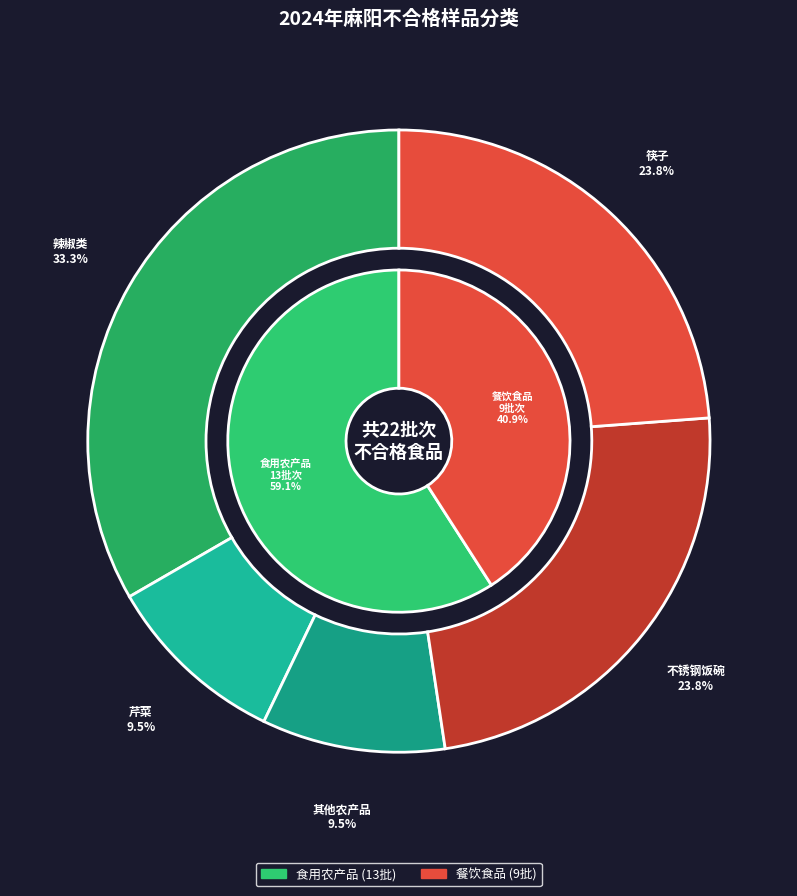

Does 食用农产品 account for over 50% of the chart?

Yes